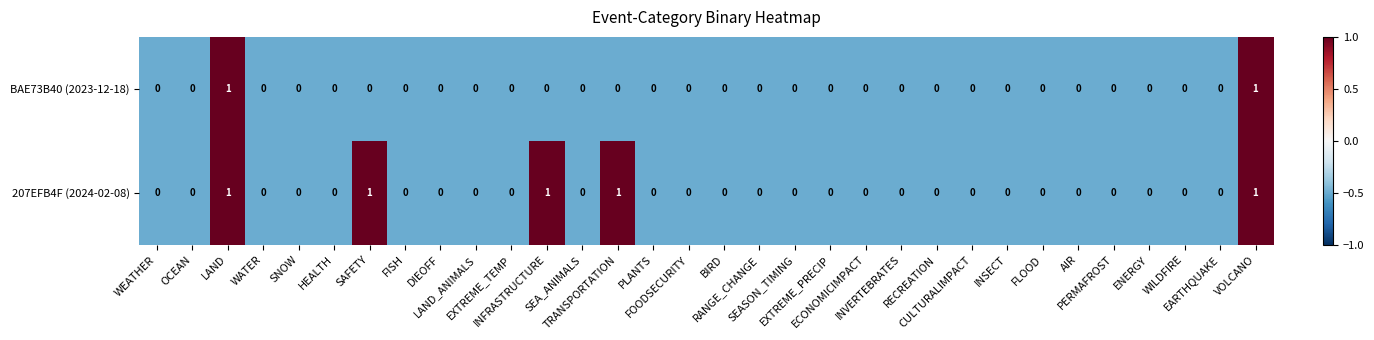

How many BAE73B40 (2023-12-18) values are between 0 and 1?

32